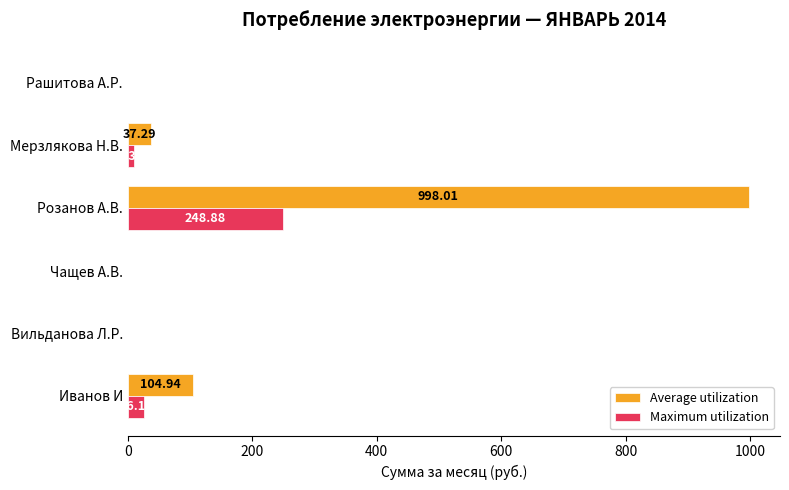

Which series has the largest total across all categories?

Average utilization